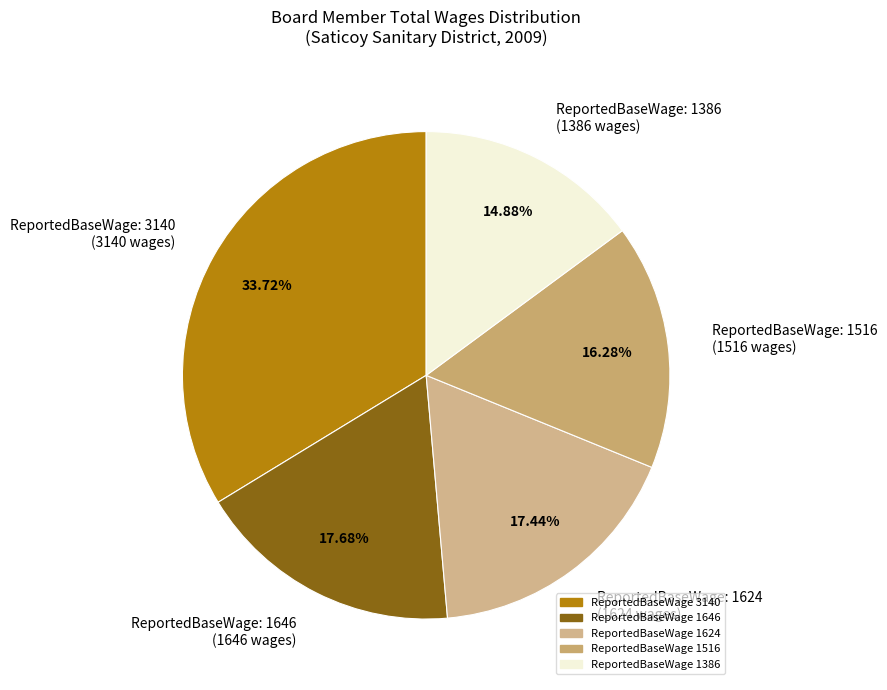

Is the sum of ReportedBaseWage: 1386 (1386 wages) and ReportedBaseWage: 1624 (1624 wages) greater than half?

No